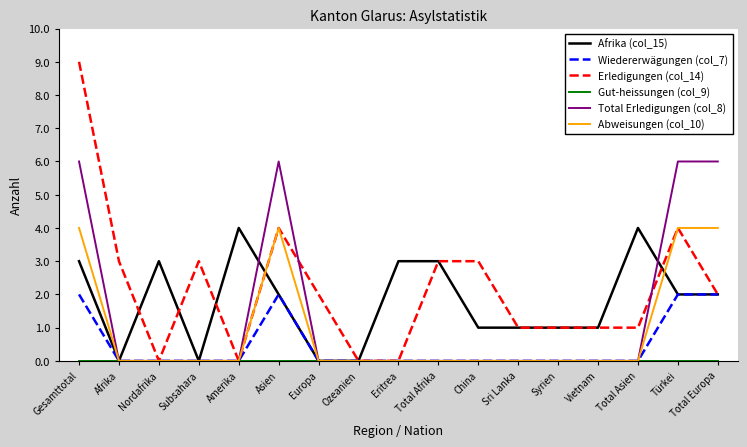

Which series has the widest spread of values?

Erledigungen (col_14)